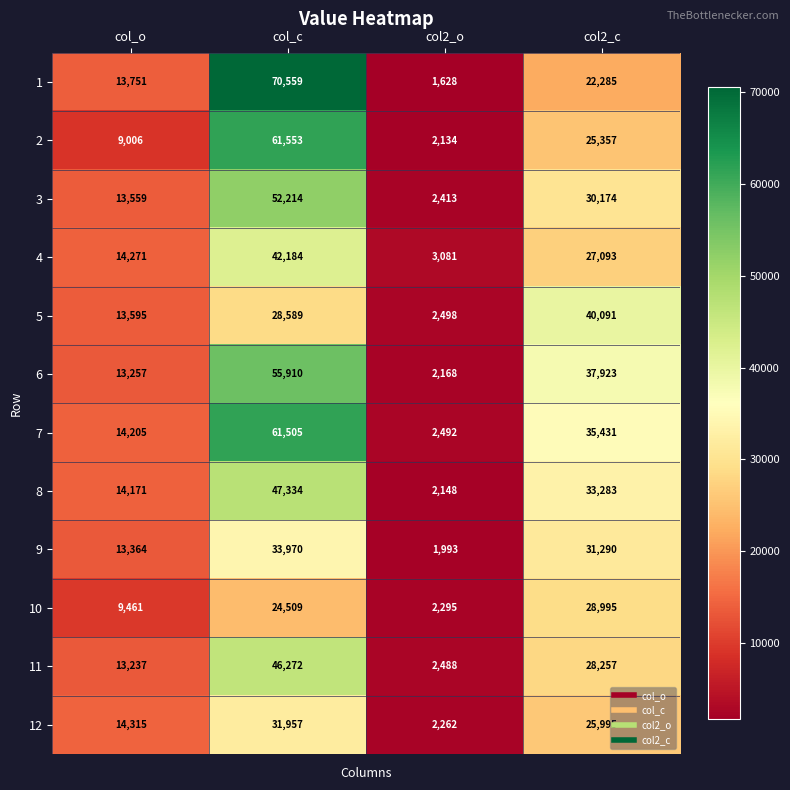

Which label corresponds to the smallest value in the chart?

col2_o